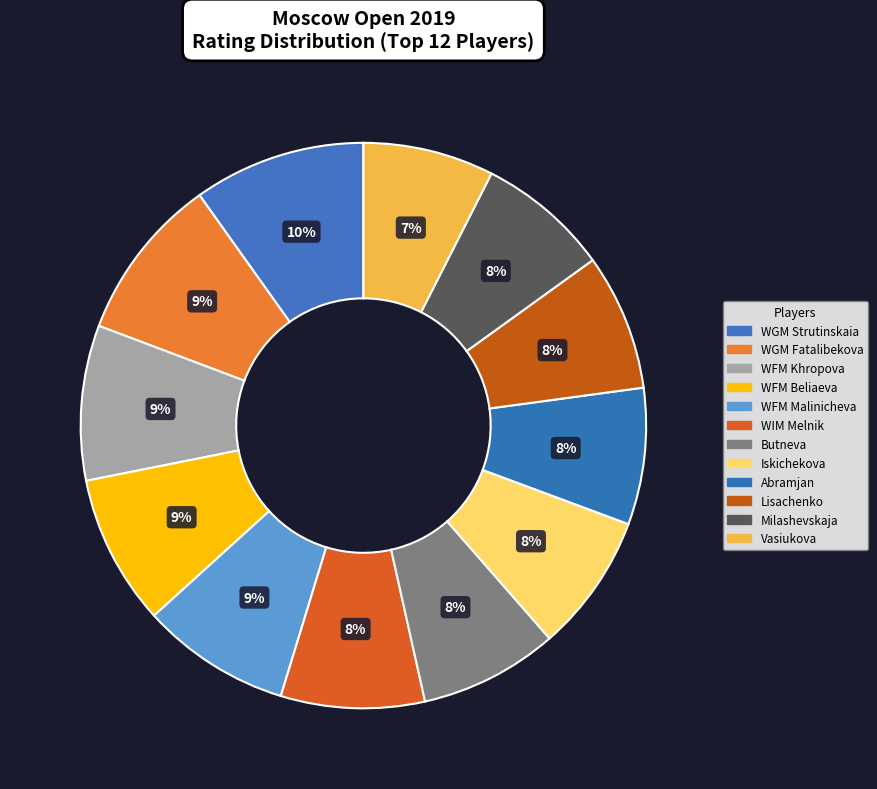

To the nearest percent, what portion does WFM Beliaeva represent?

9%